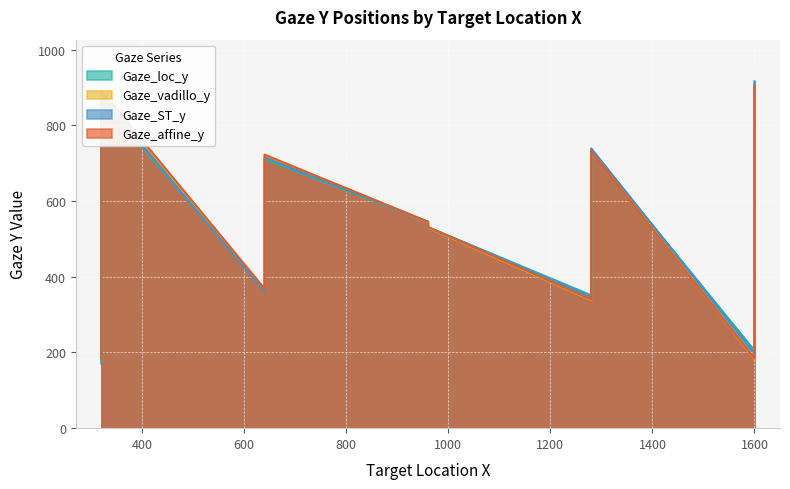

Between which two adjacent categories do Gaze_loc_y and Gaze_affine_y first intersect?

960 and 1280